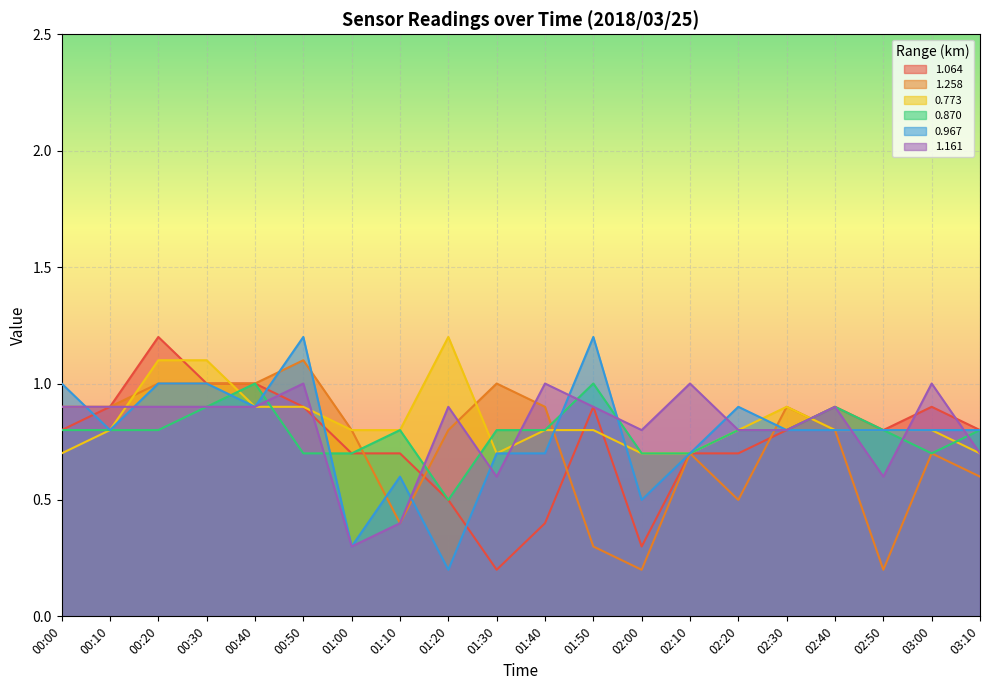

How many data points does each series have?

20